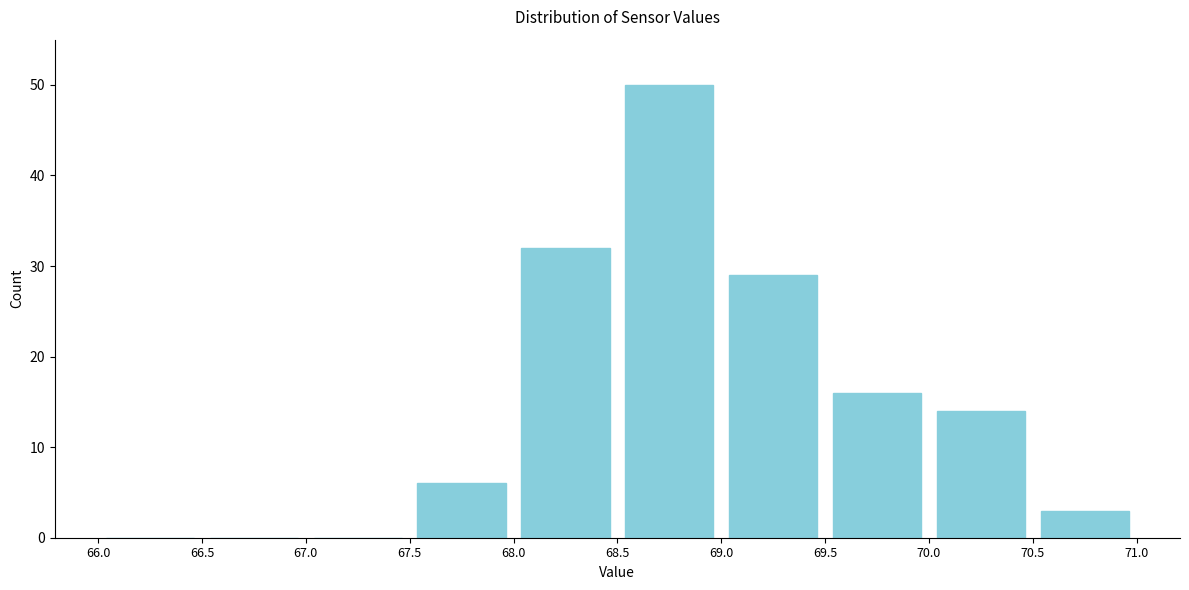

Reading left to right, list every bar in this chart as the range it spans on the x-axis followed by its height. The values are not printed on the chart, so give them approximately, as read against the axis.

66.0 to 66.5: 0
66.5 to 67.0: 0
67.0 to 67.5: 0
67.5 to 68.0: 6
68.0 to 68.5: 32
68.5 to 69.0: 50
69.0 to 69.5: 29
69.5 to 70.0: 16
70.0 to 70.5: 14
70.5 to 71.0: 3